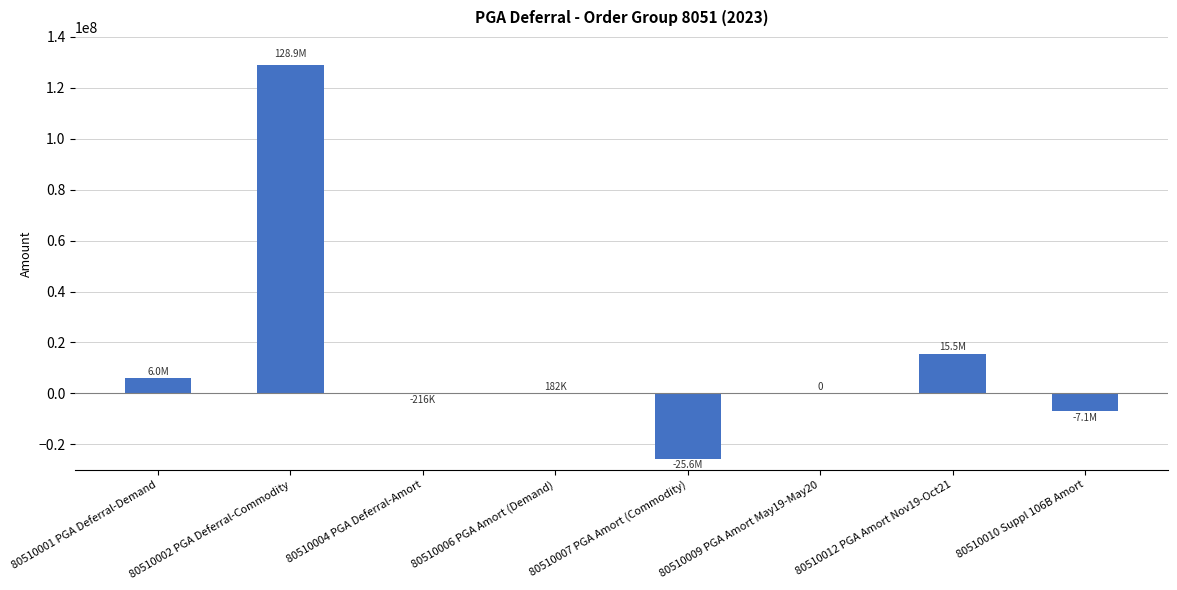

What is the average value?

14697388.7